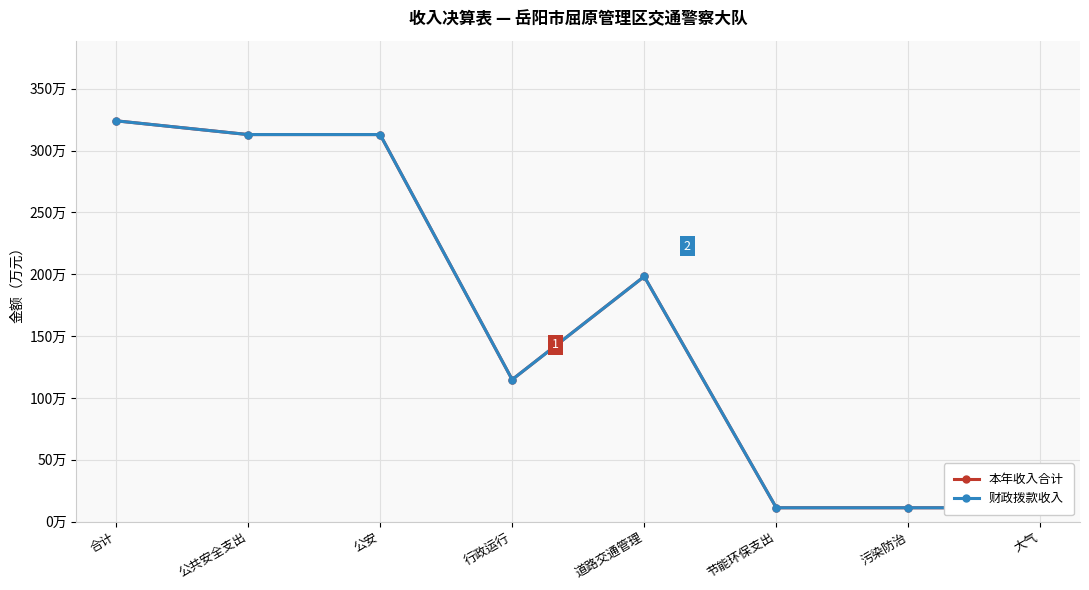

What are all the series names shown in the legend?

本年收入合计, 财政拨款收入